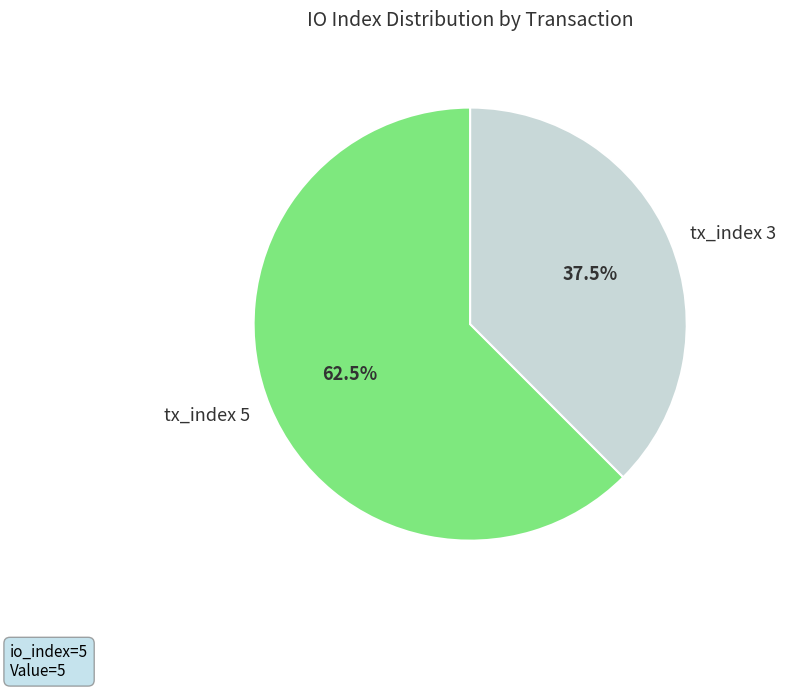

Count the number of slices in the pie.

2